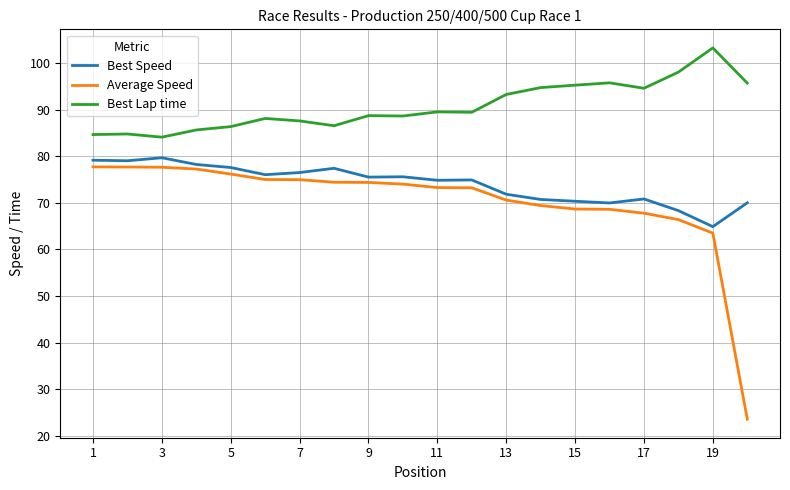

True or false: Best Lap time and Best Speed cross at least once.

False